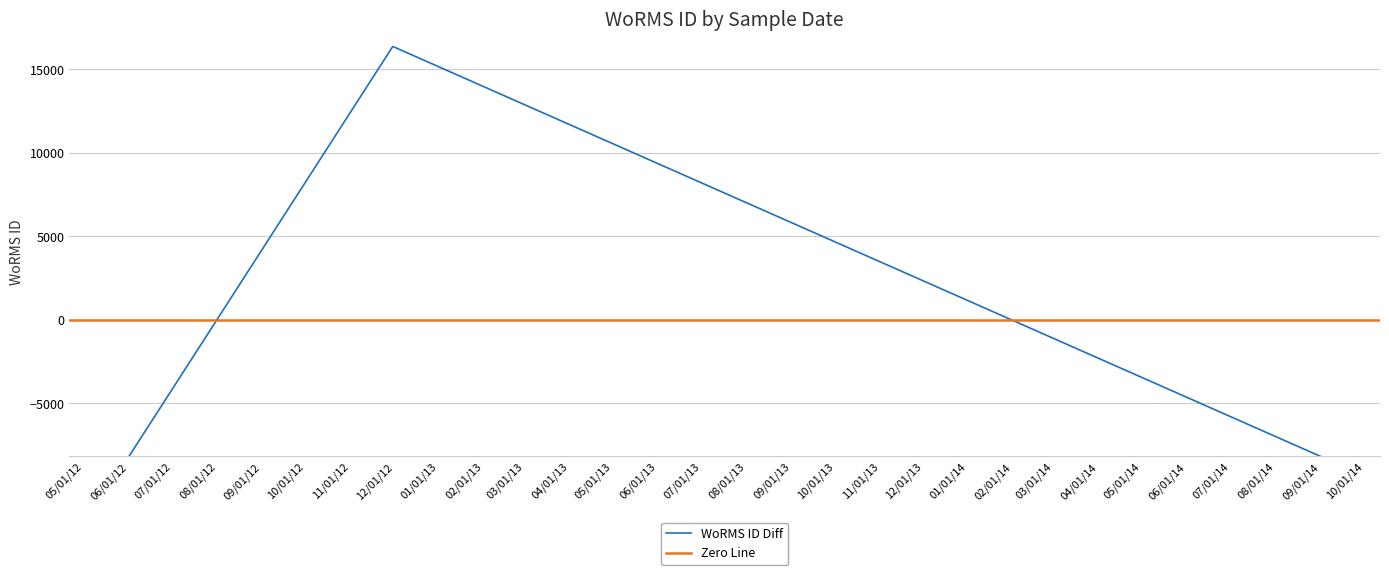

Reading left to right, what are all the values shown in this chart?

-8182.7	16365.3	-8182.7